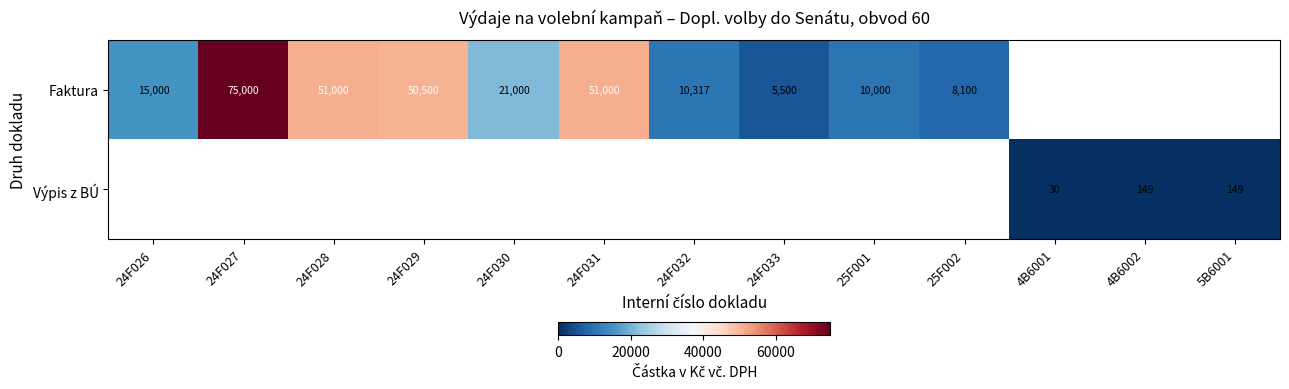

What is the sum of the Faktura values at 24F031 and 24F028?

102000